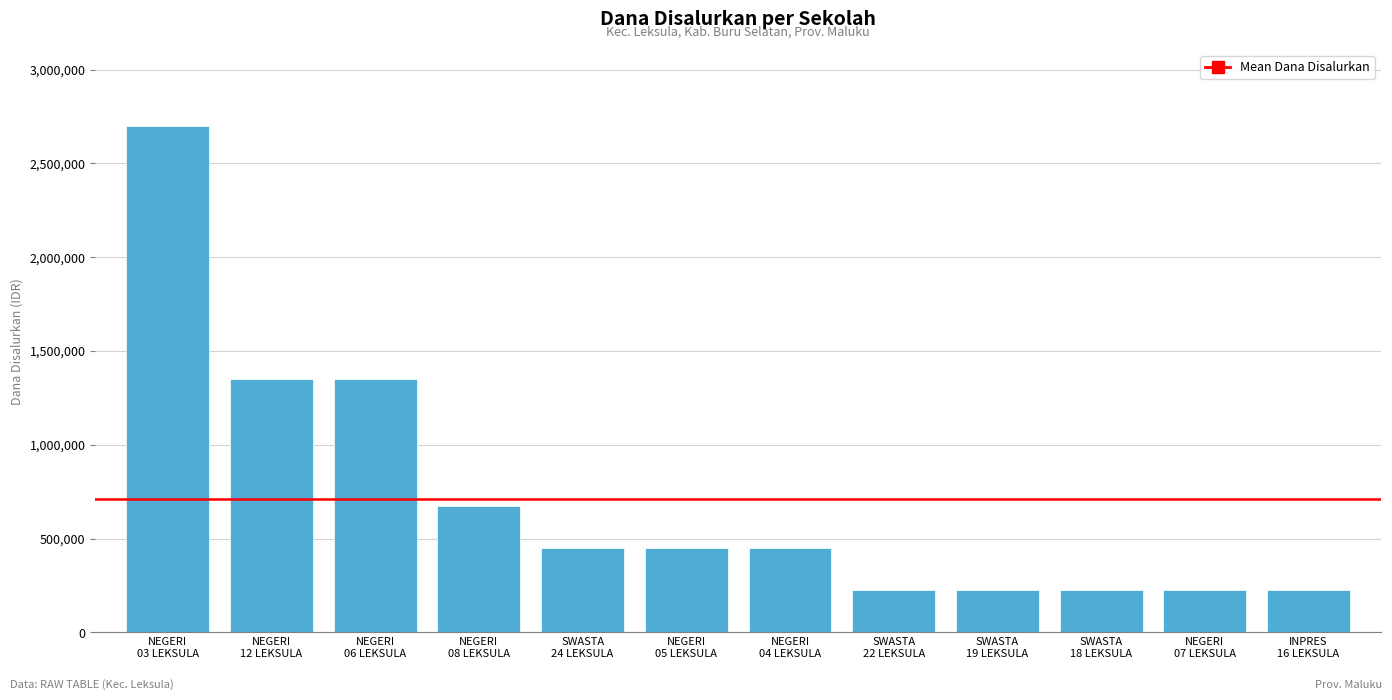

What is the label of the 9th bar from the left?

SWASTA
19 LEKSULA